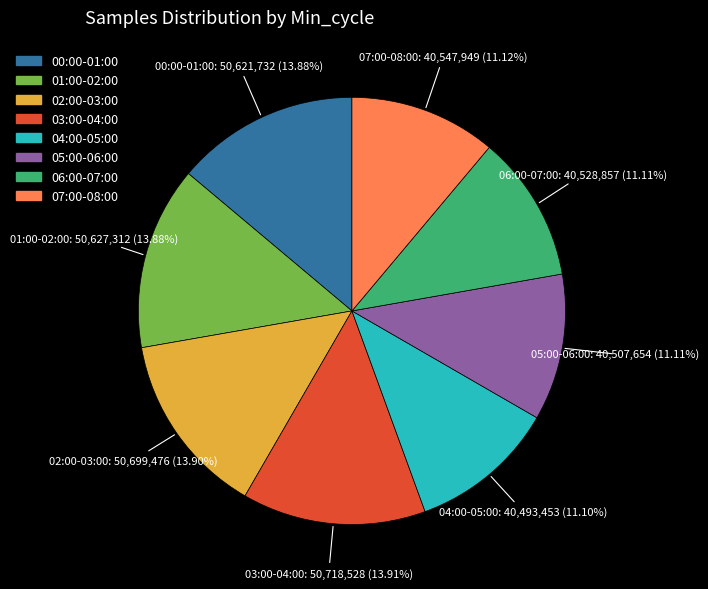

Does any single category account for the majority?

No